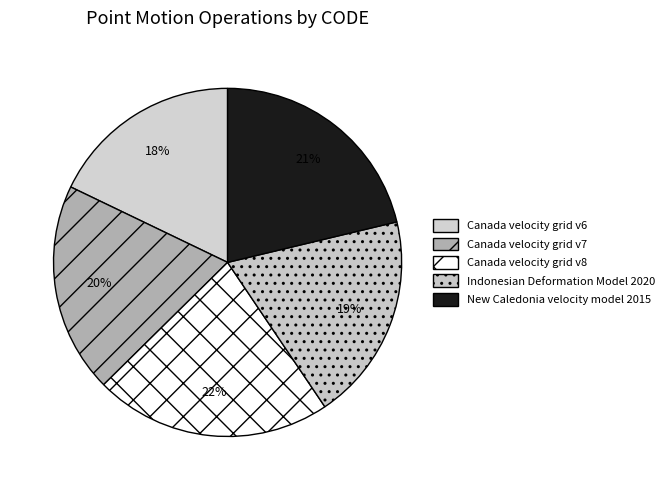

Combined, do Canada velocity grid v7 and New Caledonia velocity model 2015 account for over 50%?

No